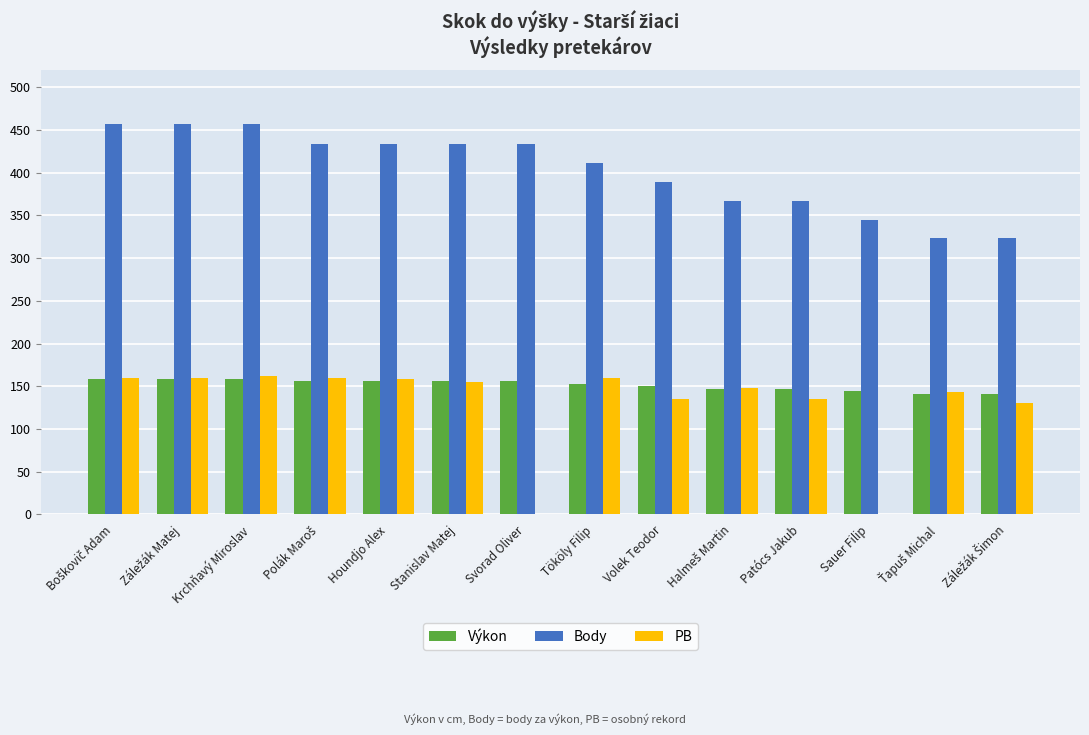

What is the difference between the Body values at Sauer Filip and Svorad Oliver?

89